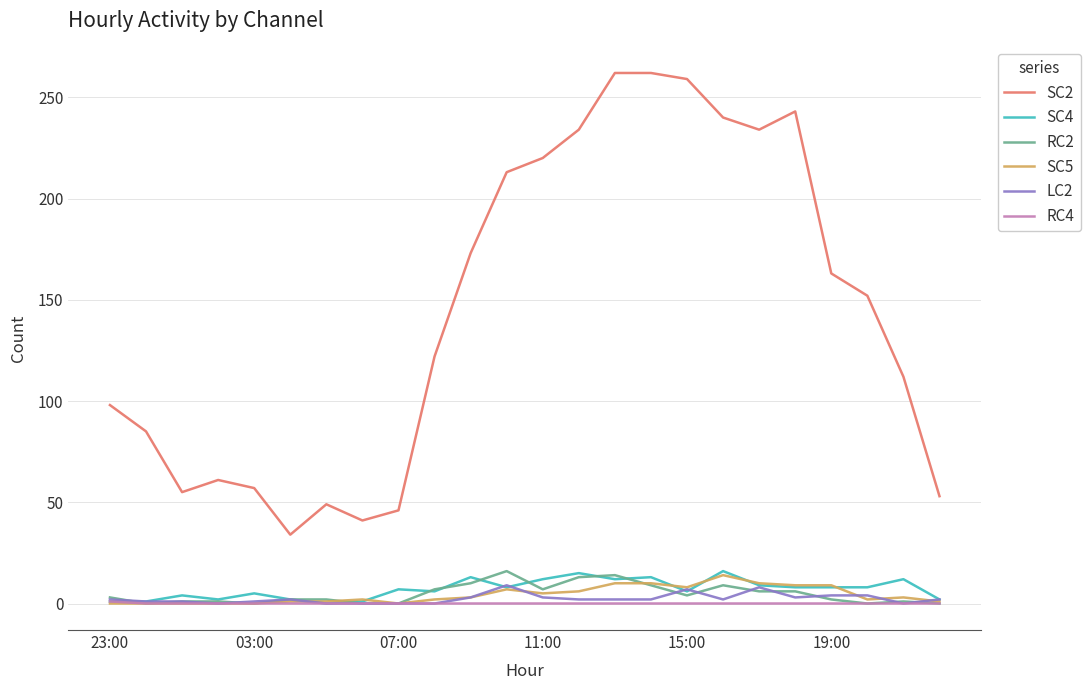

How many RC4 values are between 0 and 1?

24